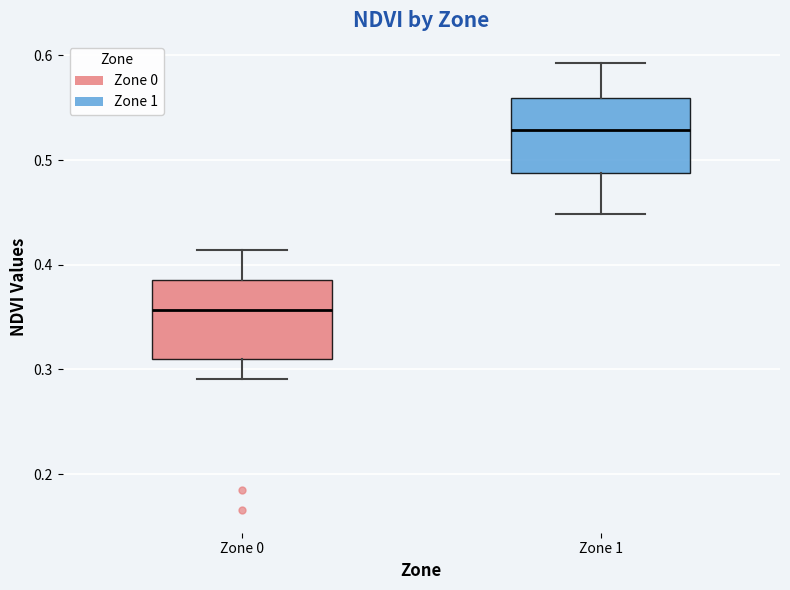

Reading left to right, transcribe this box plot: for each box, give where its median line is, the range the box spans, and where its two whiskers end, as read against the y-axis. The values are not printed on the chart, so give them approximately, as read against the axis.

Zone 0: median 0.36, box 0.31 to 0.39, whiskers 0.29 to 0.41
Zone 1: median 0.53, box 0.49 to 0.56, whiskers 0.45 to 0.59